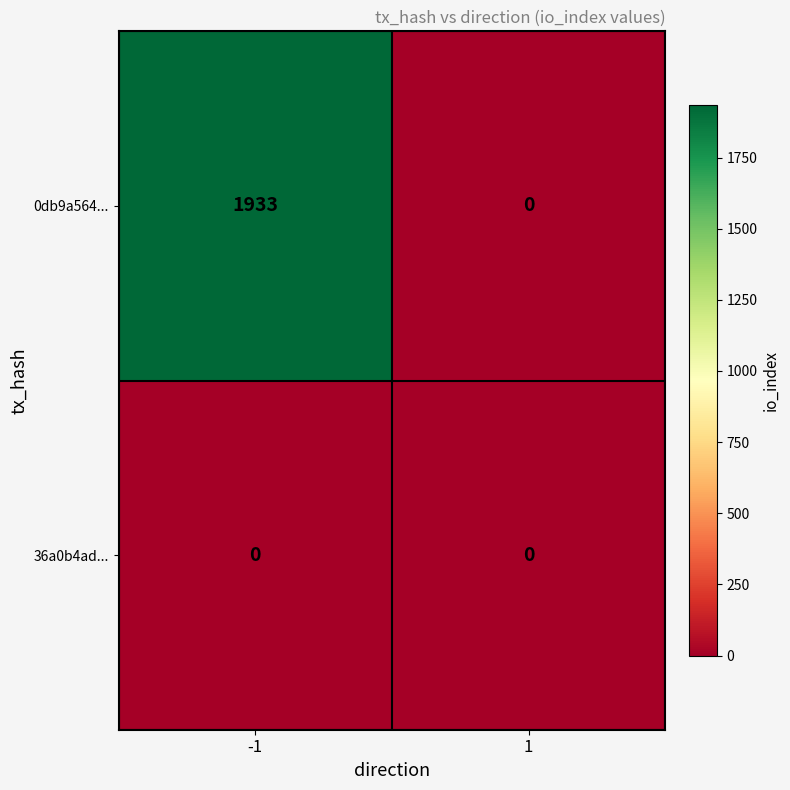

What is the highest value of the 0db9a564... series?

1933